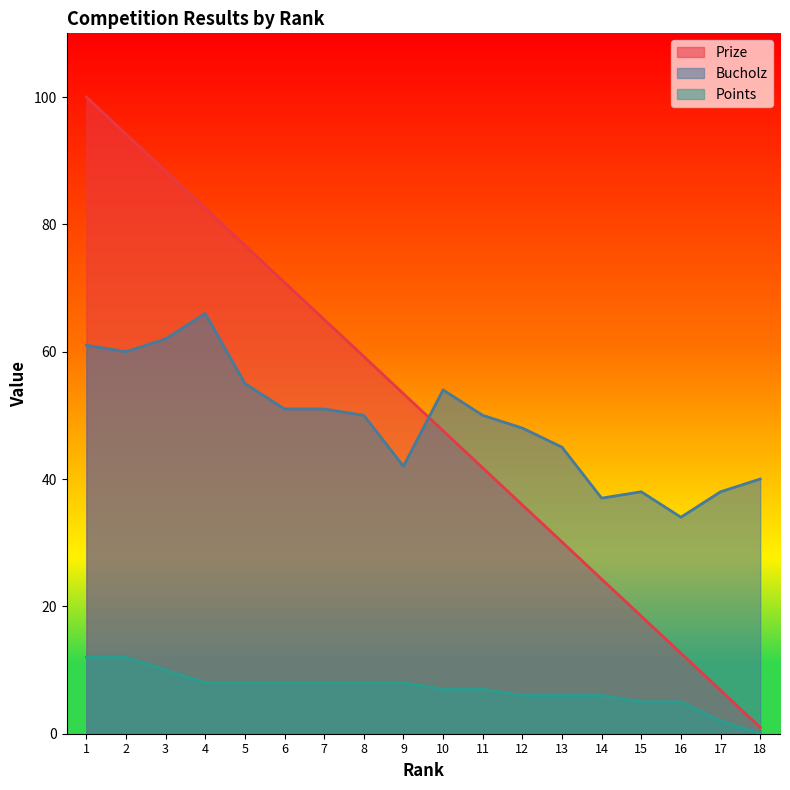

What are all the series names shown in the legend?

Prize, Bucholz, Points